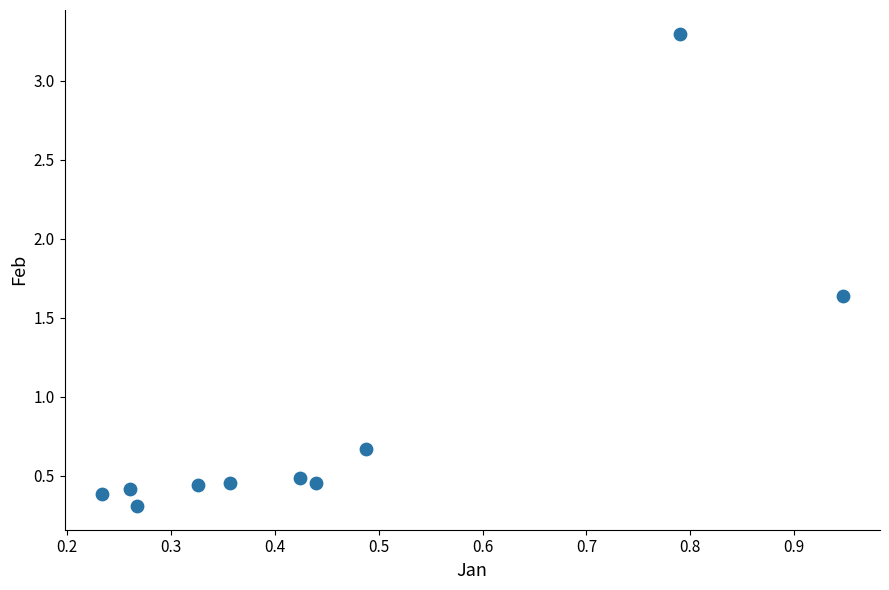

What is the range of X values (max minus min)?

0.7